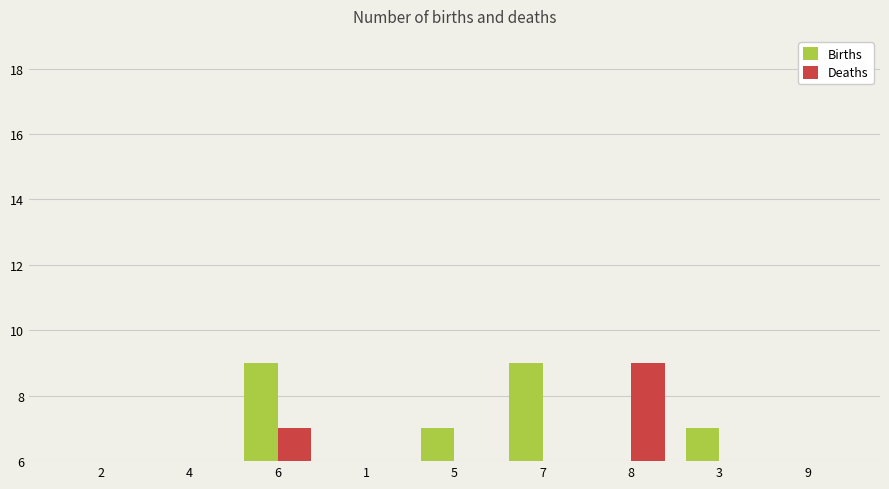

Which series has the largest total across all categories?

Births